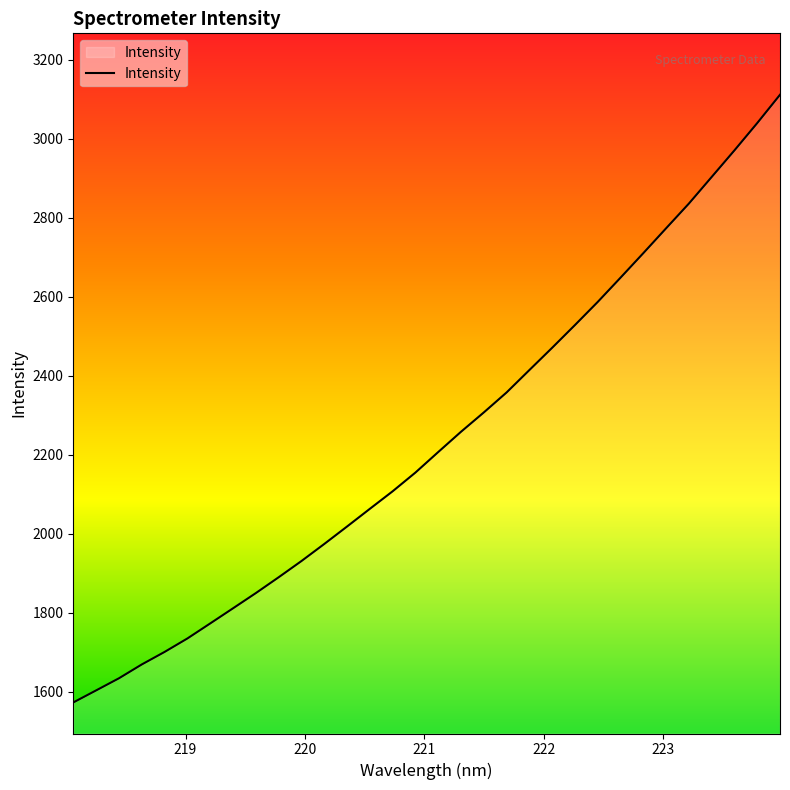

What is the minimum value shown in the chart?

1572.3